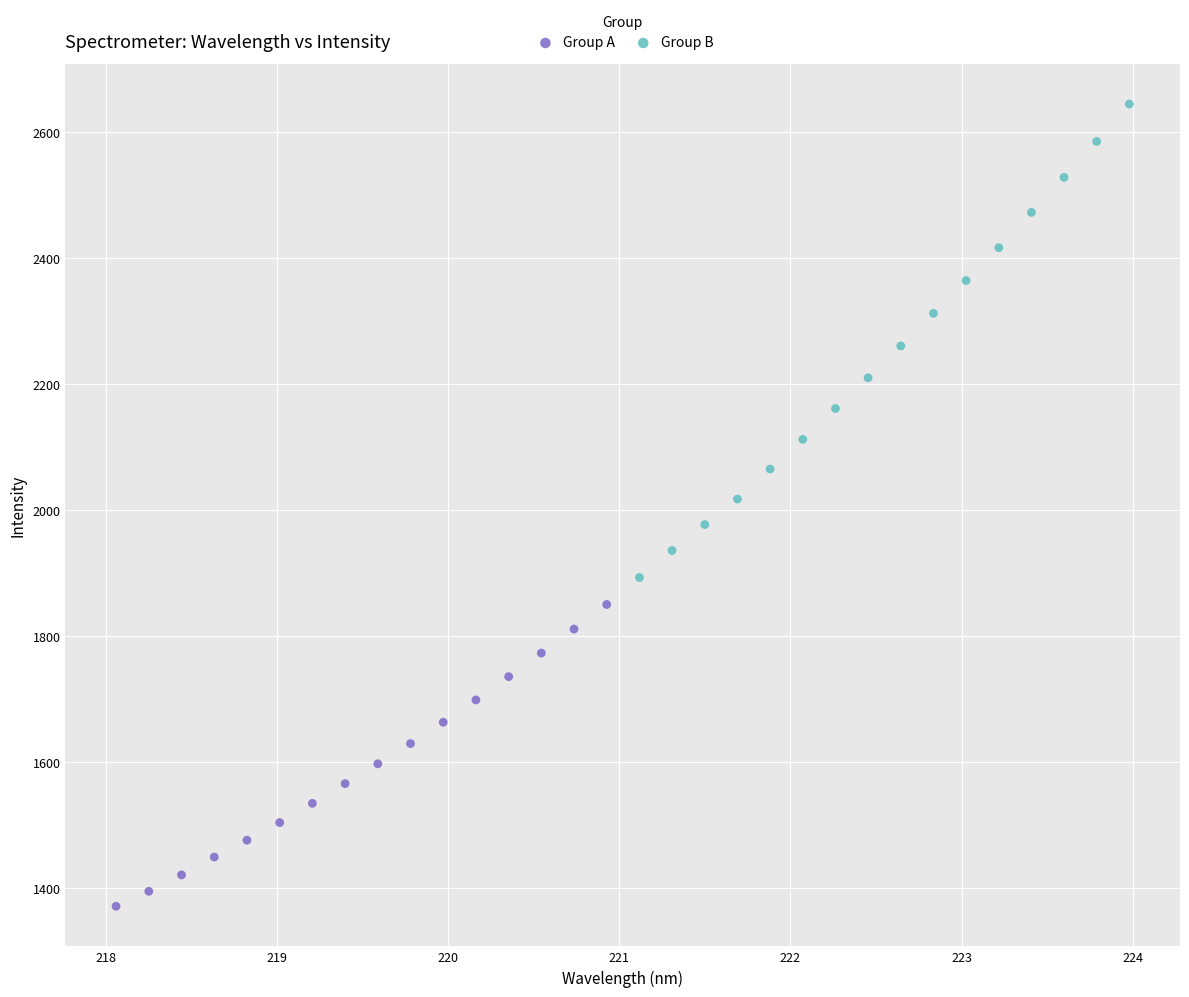

Which series contains the highest Y value?

Group B